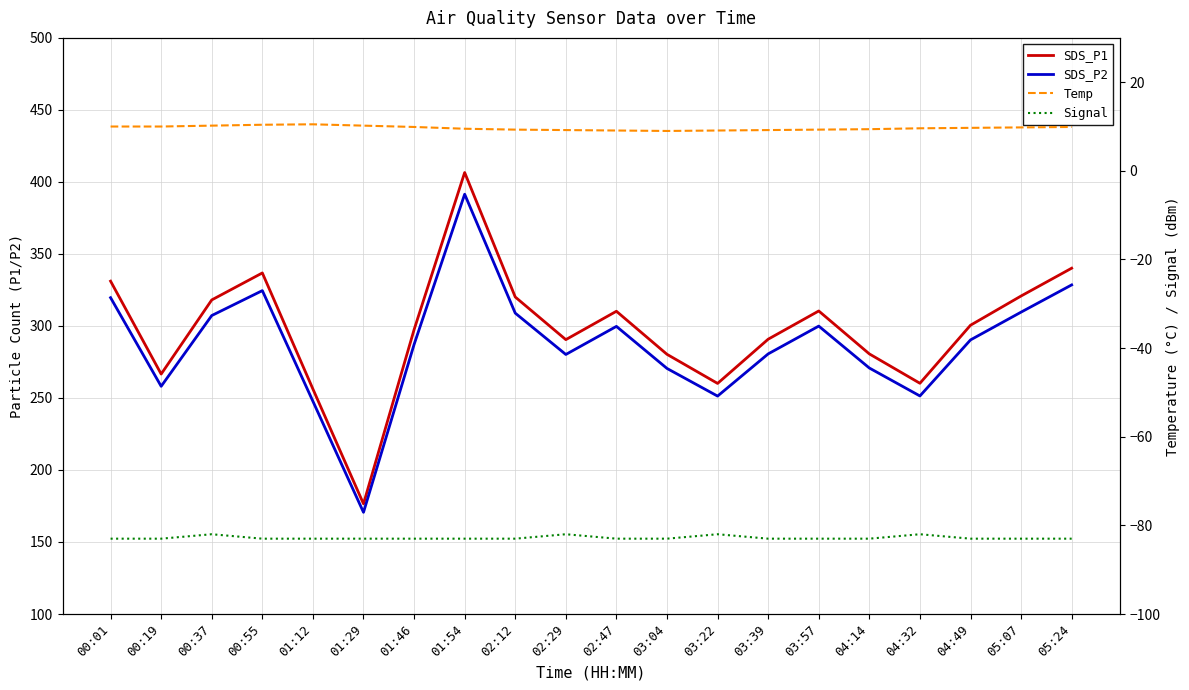

What is the total value across all series at 01:46?

511.4